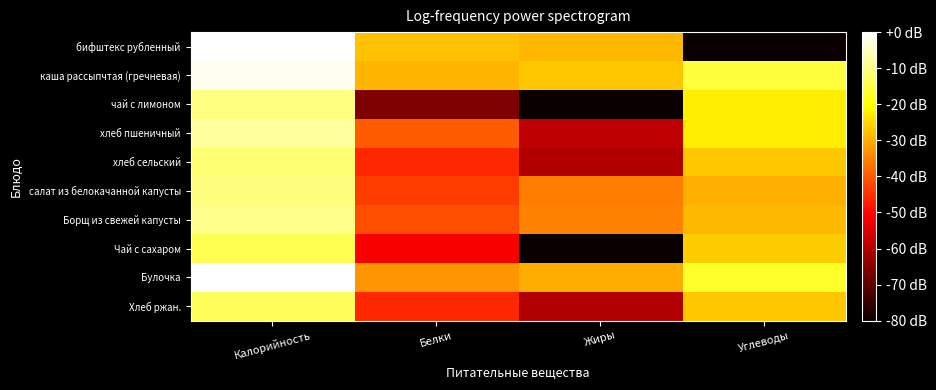

Count the number of data series in this chart.

10